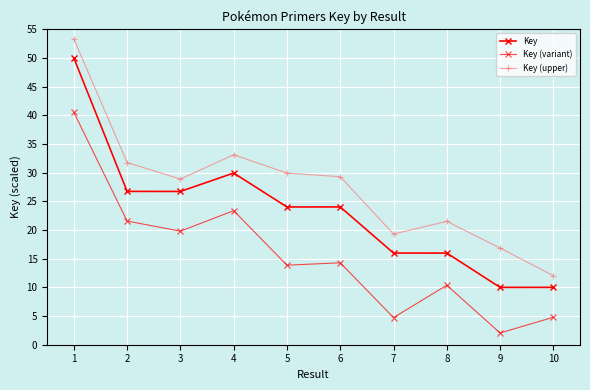

How many series are shown in this chart?

3